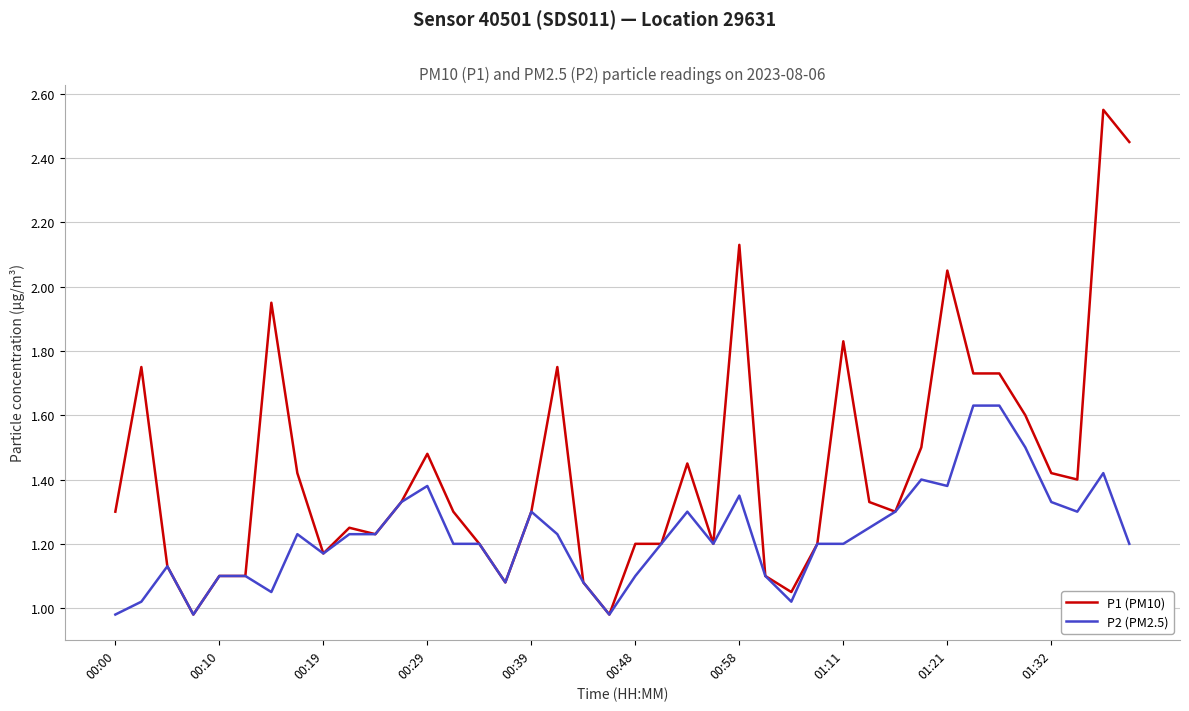

List the series in order of their peak value, lowest first.

P2 (PM2.5), P1 (PM10)